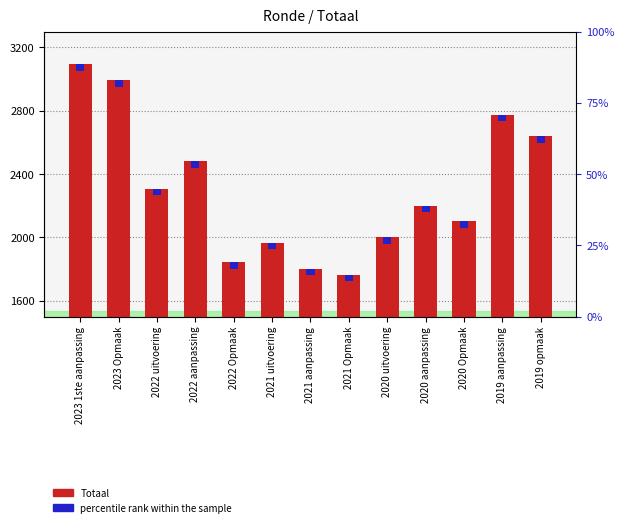

What is the label of the 11th bar from the right?

2022 uitvoering